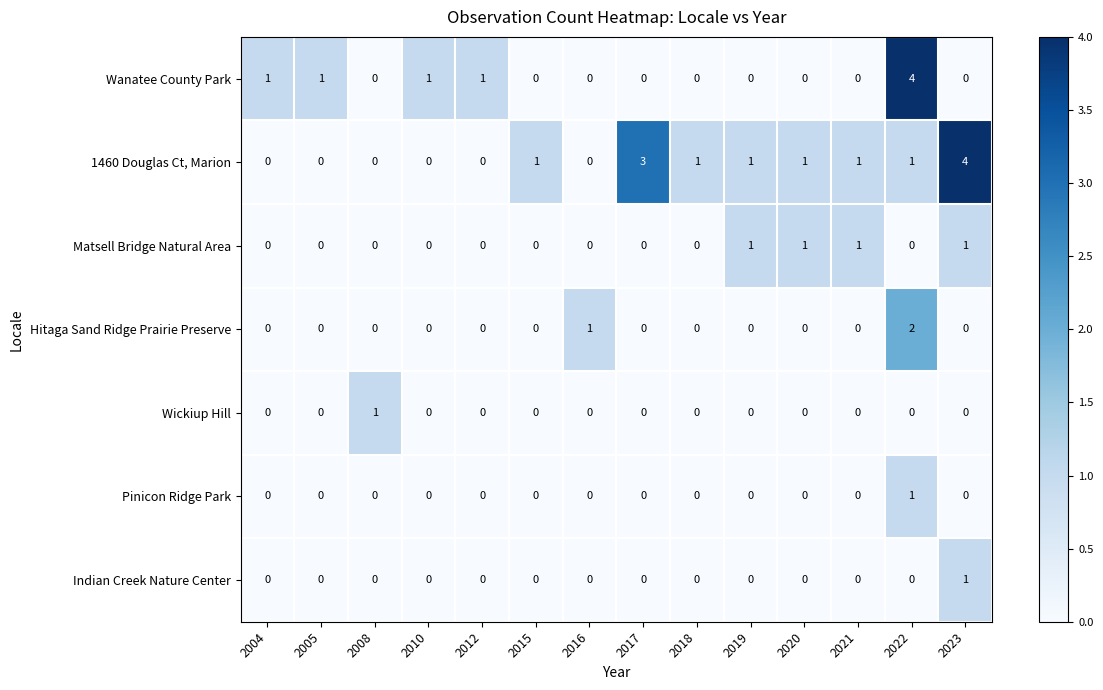

True or false: Hitaga Sand Ridge Prairie Preserve has a value of 0 at 2015.

True